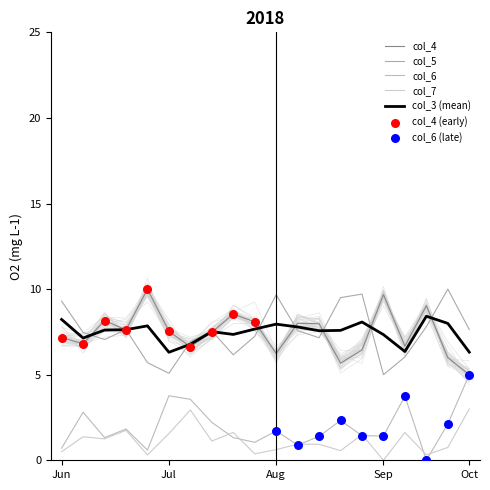

Which series has the largest total across all categories?

col_5